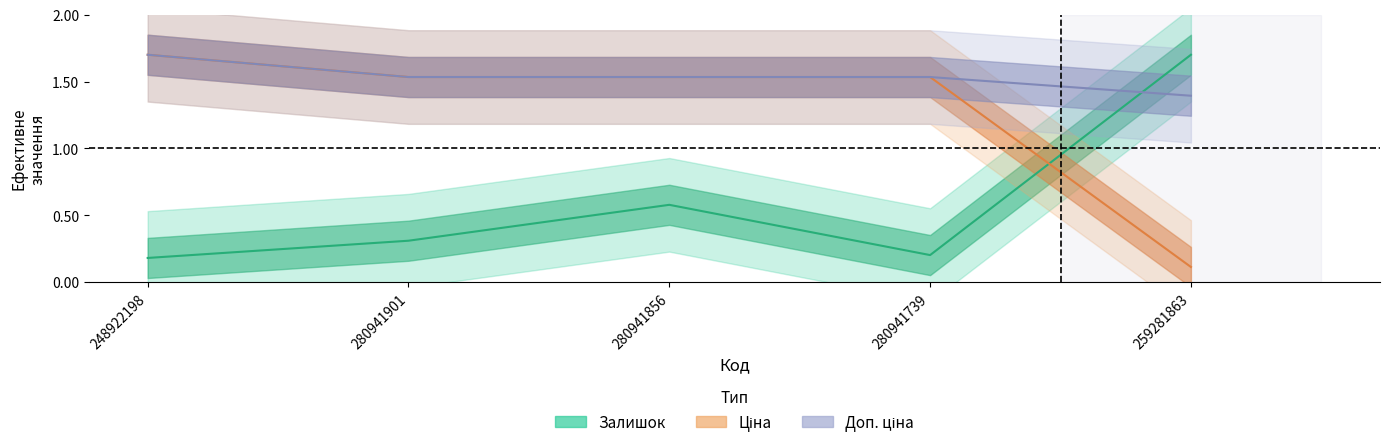

Between 280941856 and 259281863, which series saw the biggest shift?

Ціна